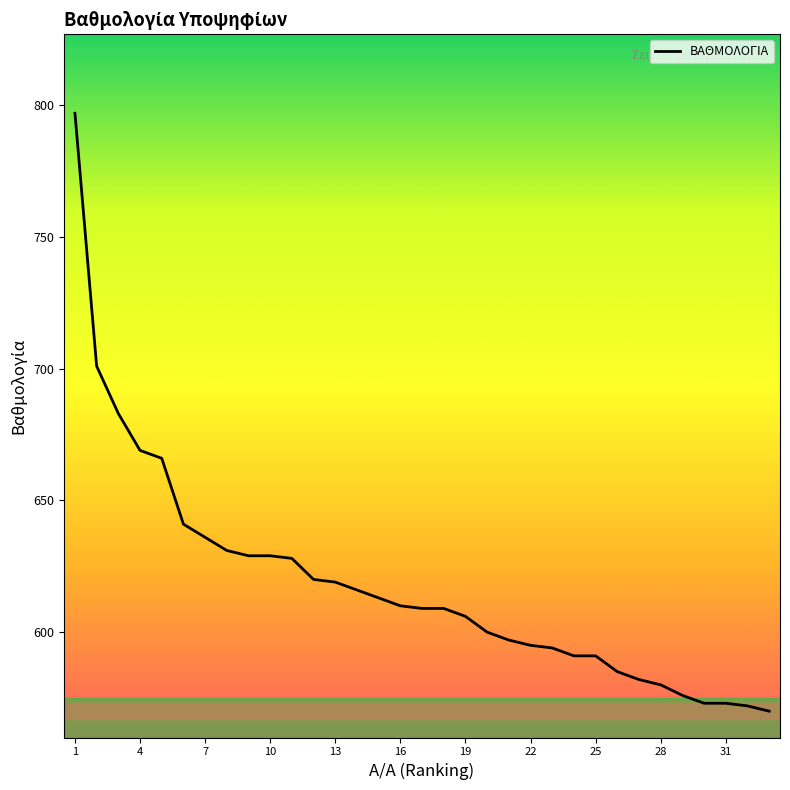

What is the maximum value shown in the chart?

797